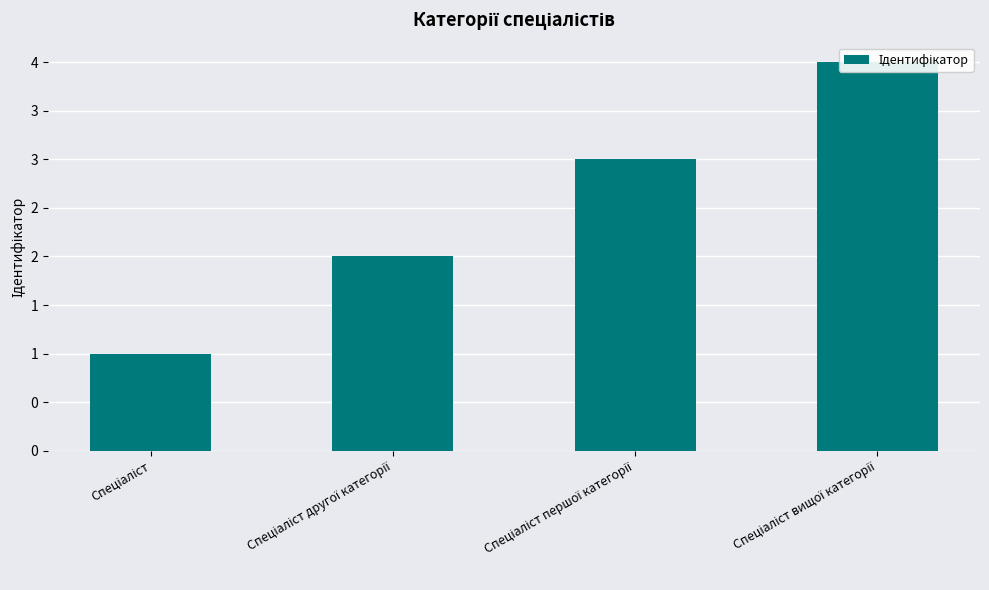

List the labels in order of value, largest first.

Спеціаліст вищої категорії, Спеціаліст першої категорії, Спеціаліст другої категорії, Спеціаліст